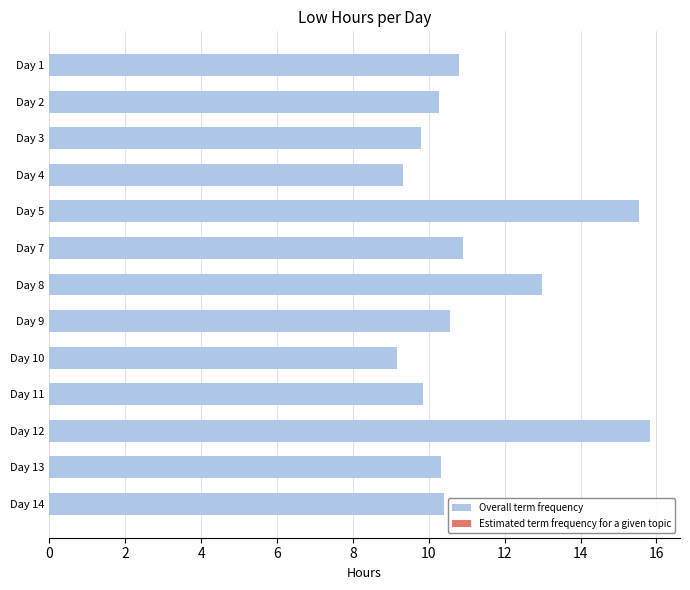

What is the value of the 6th bar from the top?

10.9